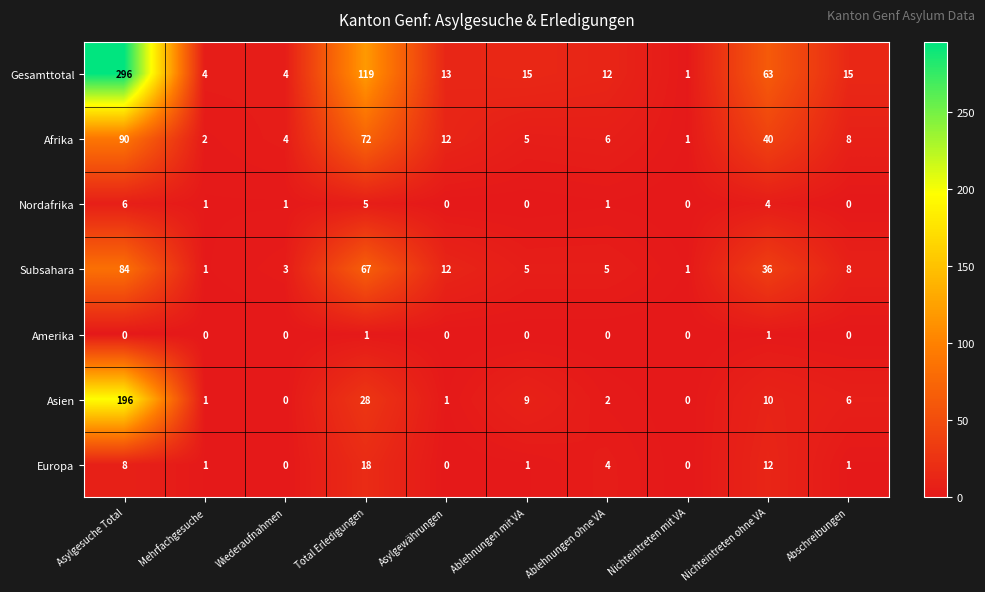

What is the difference between the Nordafrika values at Nichteintreten mit VA and Nichteintreten ohne VA?

4